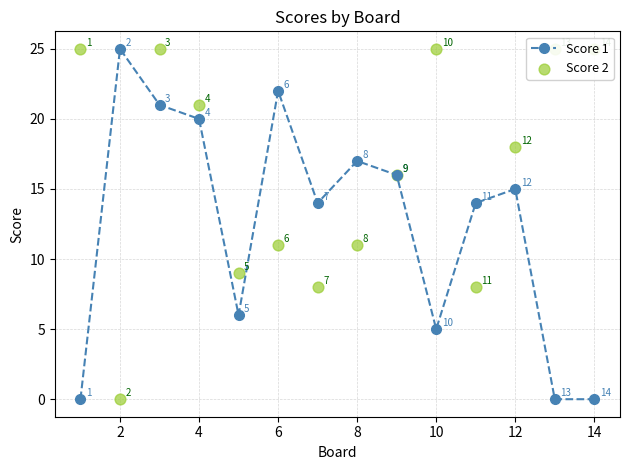

Which series reaches the minimum Y coordinate?

Score 1